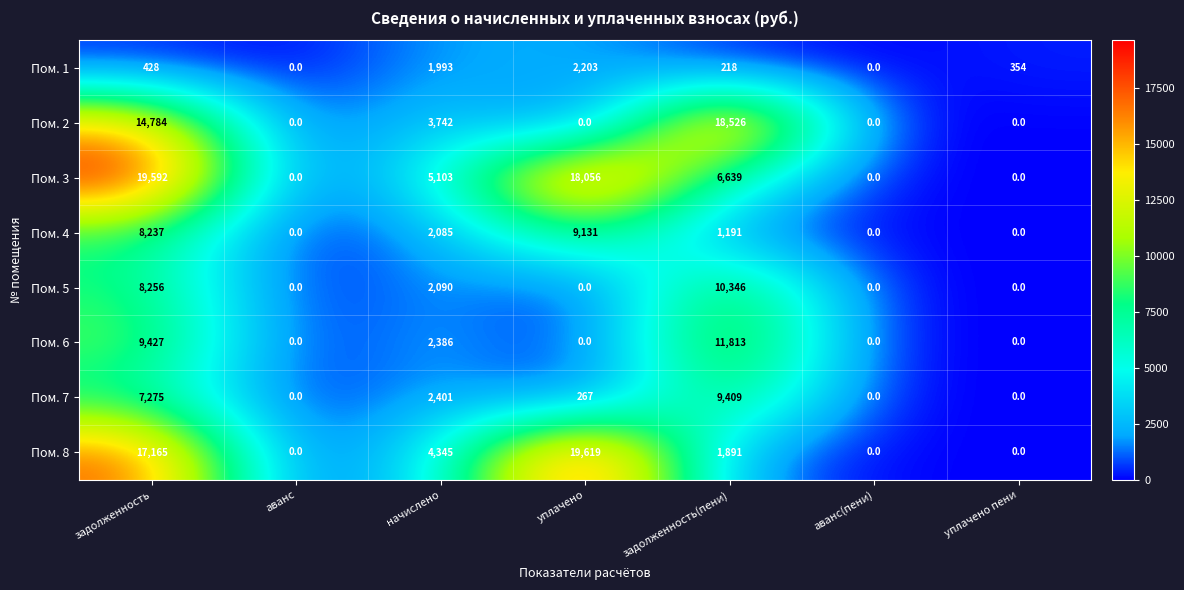

What is the average value of the Пом. 3 series?

7056